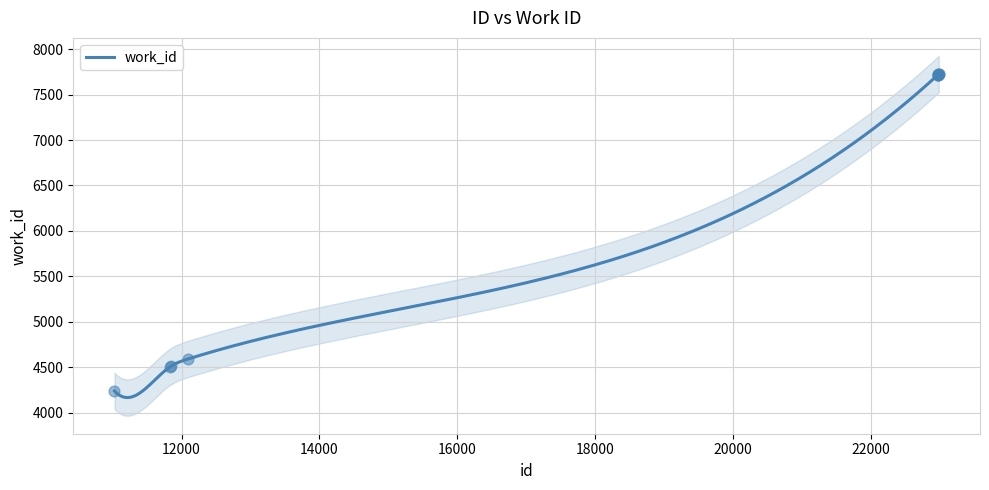

What is the change in value from 11841 to 22984?

+3217